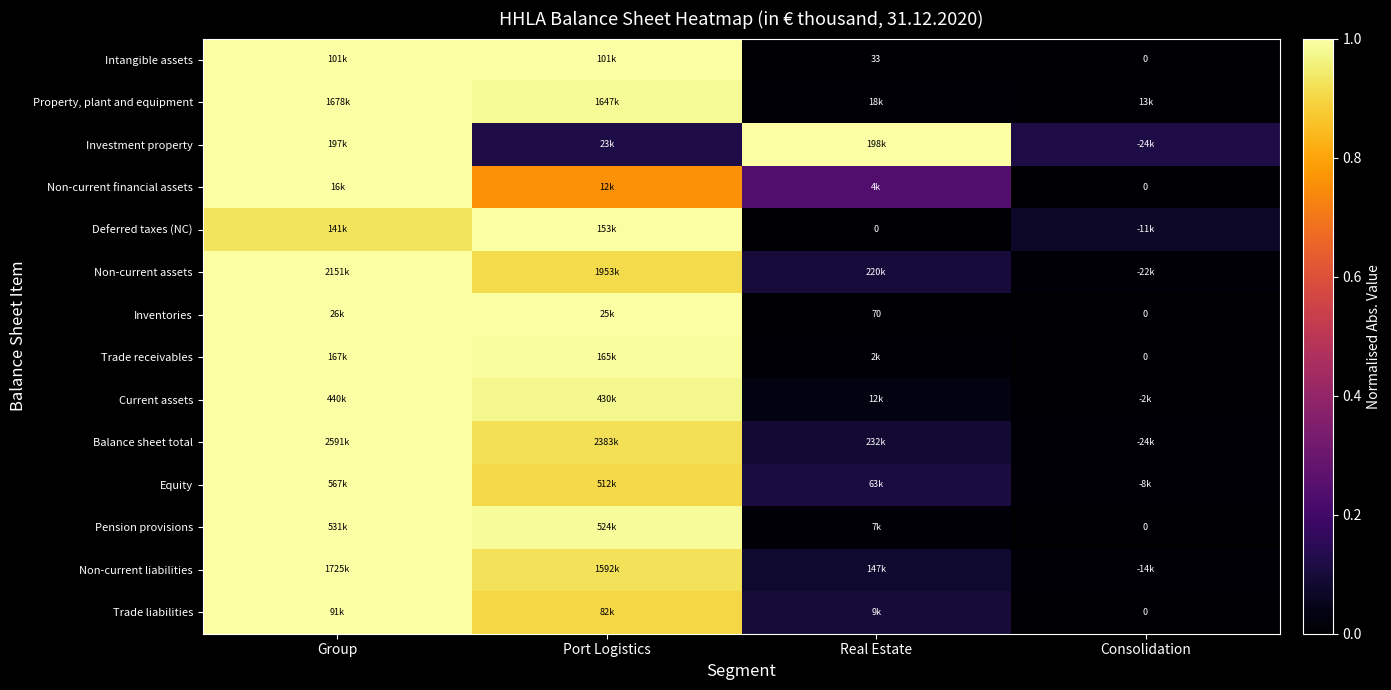

Is it true that Inventories equals 1.0 at Port Logistics?

True